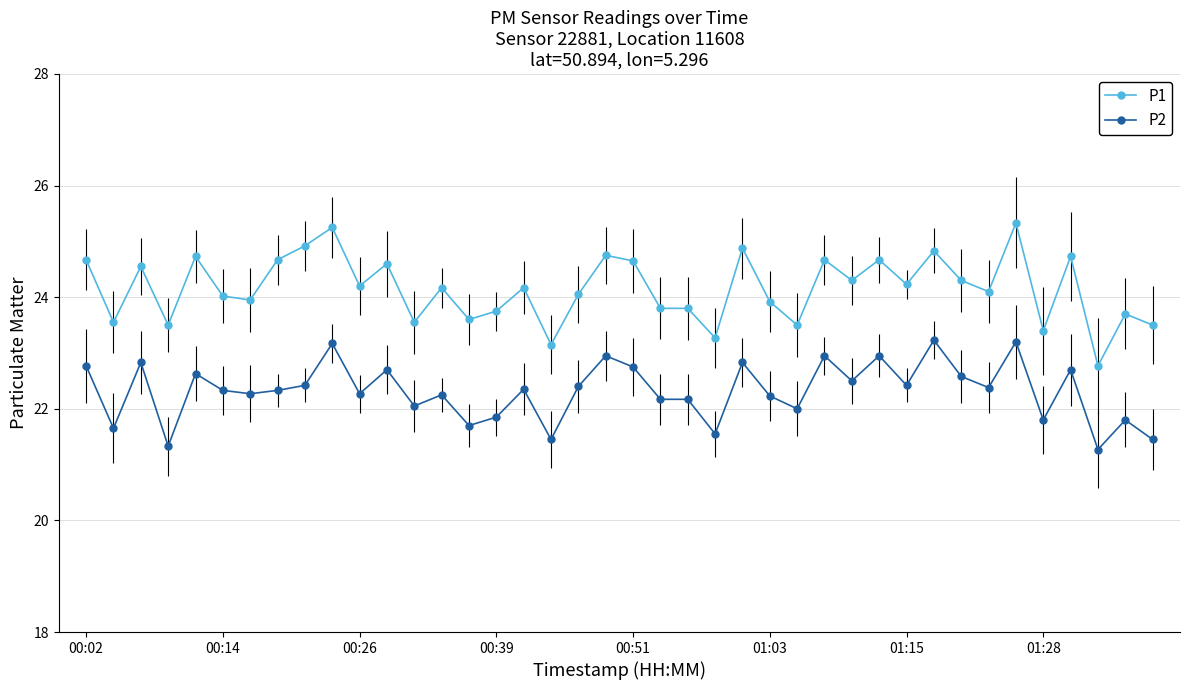

What is the difference between the second highest and second lowest values in the P1 series?

2.1